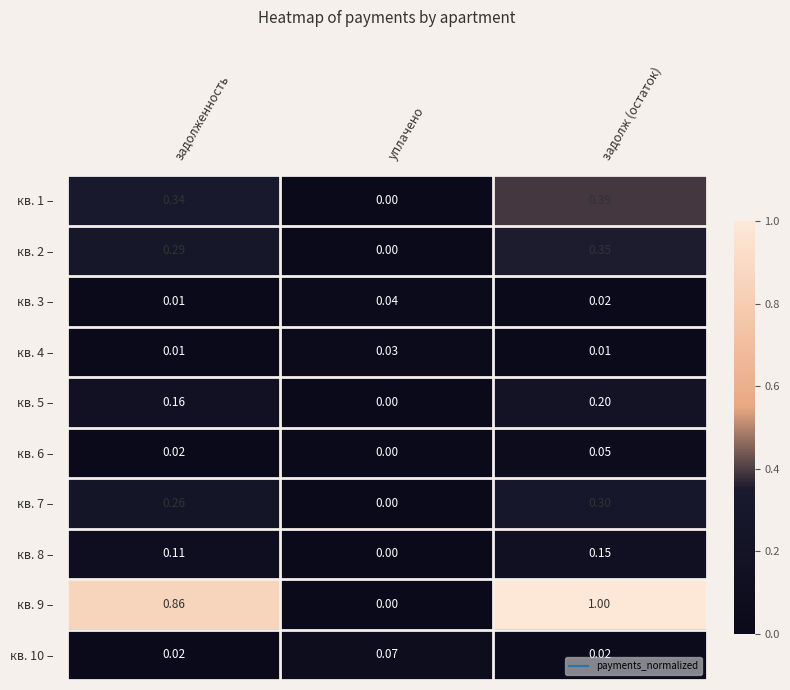

At which category is the sum across all series the highest?

задолж (остаток)